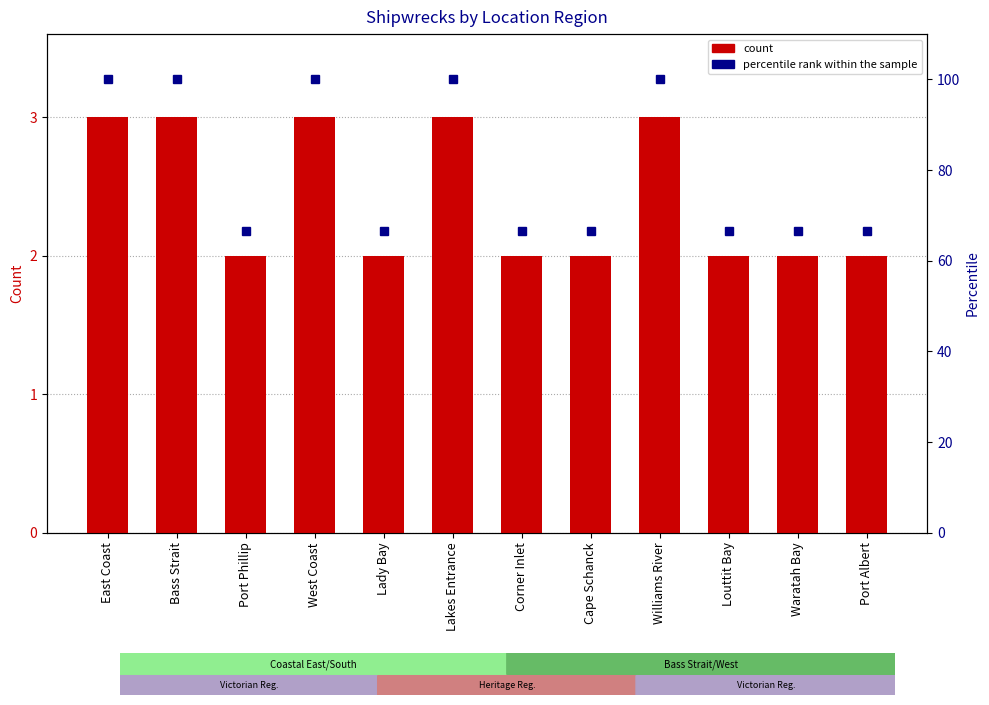

What are all the series names shown in the legend?

count, percentile rank within the sample